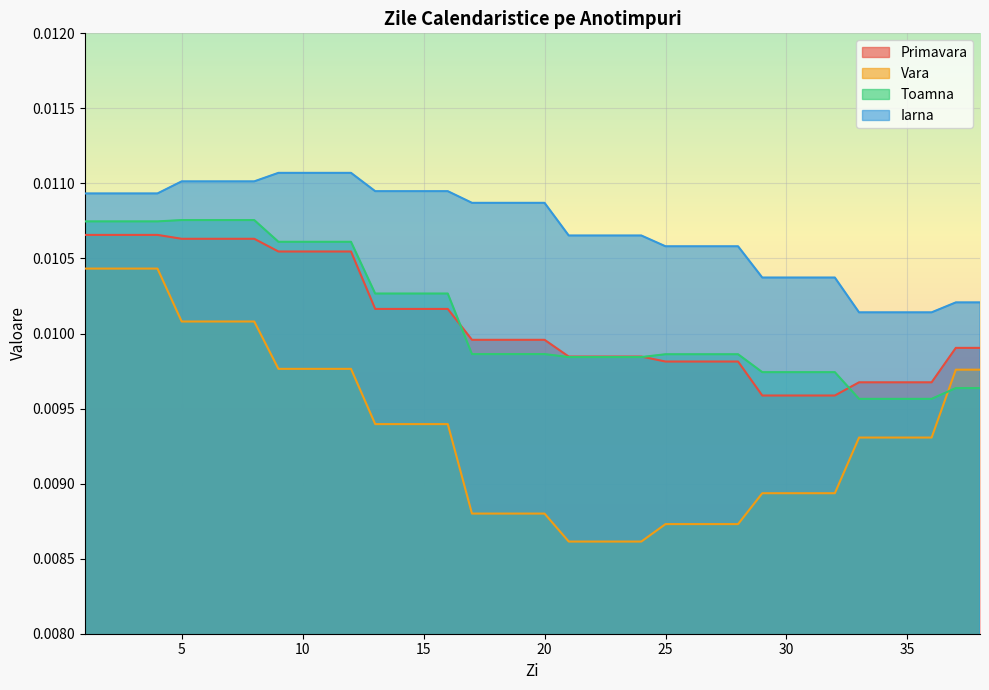

Count the Iarna values in the range 0 to 1.

38